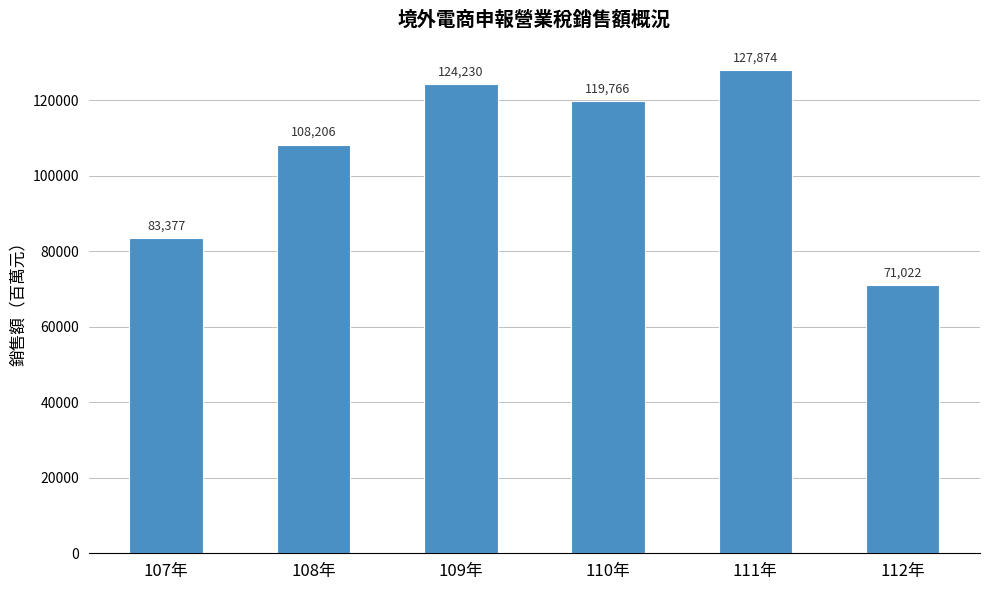

At which label is the value closest to 99448?

108年